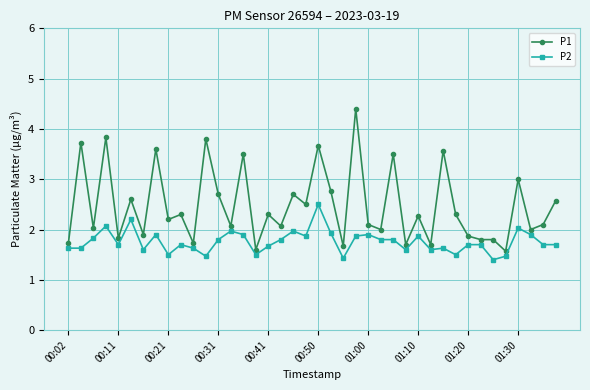

True or false: P2 and P1 cross at least once.

False